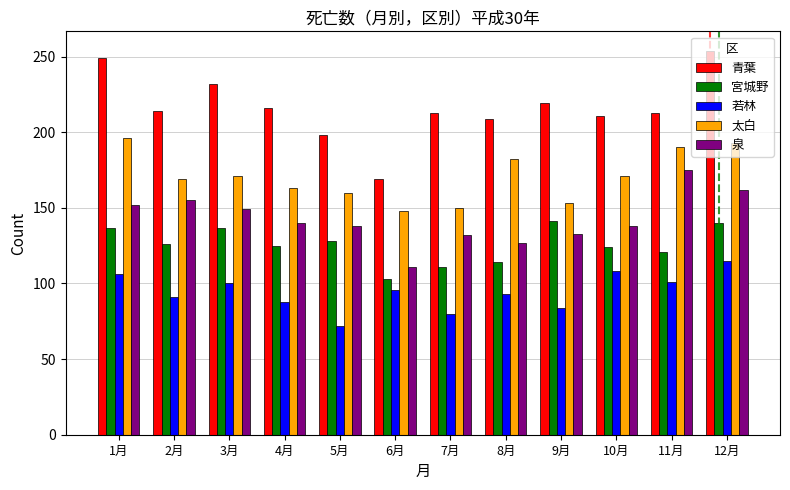

The value of 泉 at 9月 is 191. True or false?

False